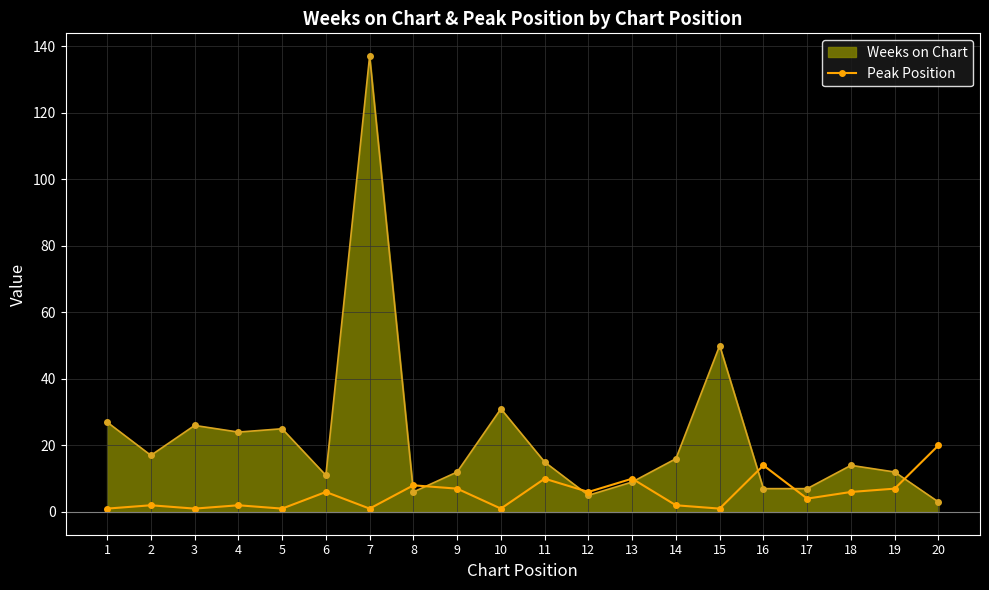

Which series has the widest spread of values?

Weeks on Chart